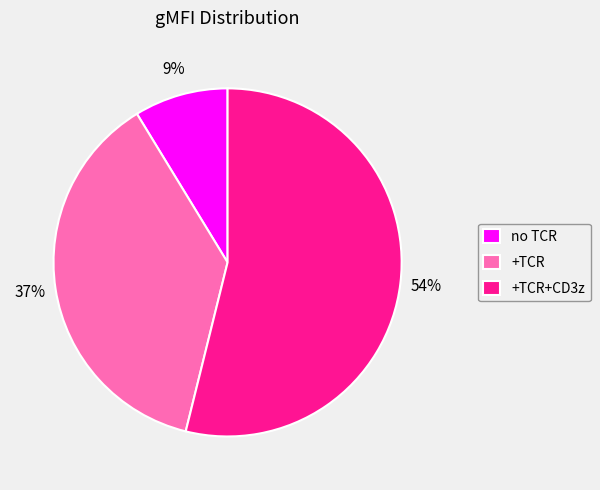

What percentage is the no TCR slice, to the nearest percent?

9%